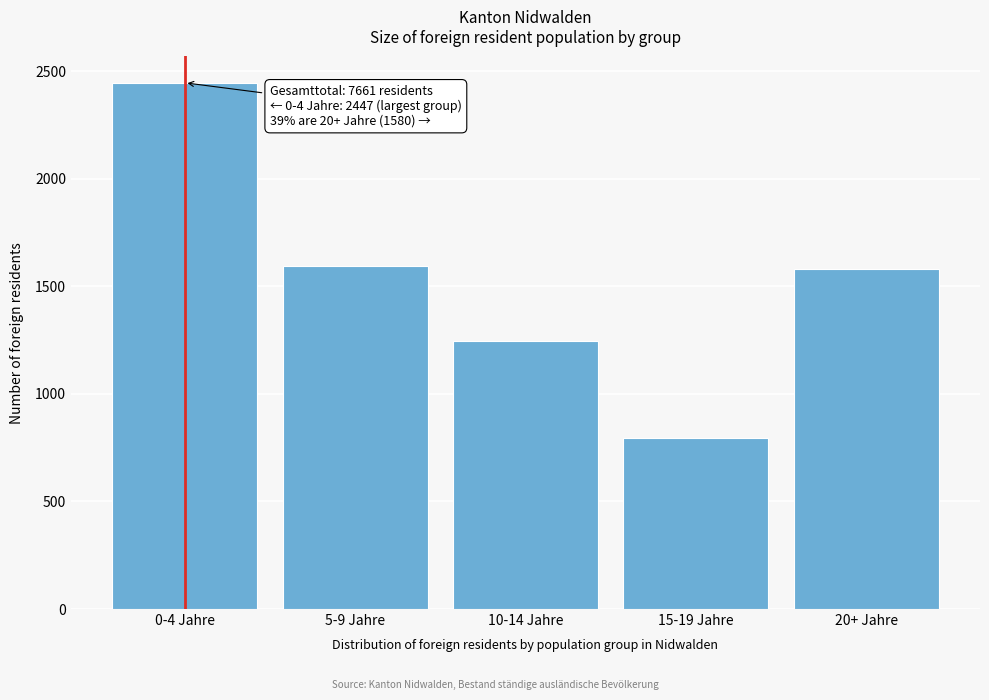

Reading left to right, list all the values displayed in this chart.

2447	1593	1245	796	1580